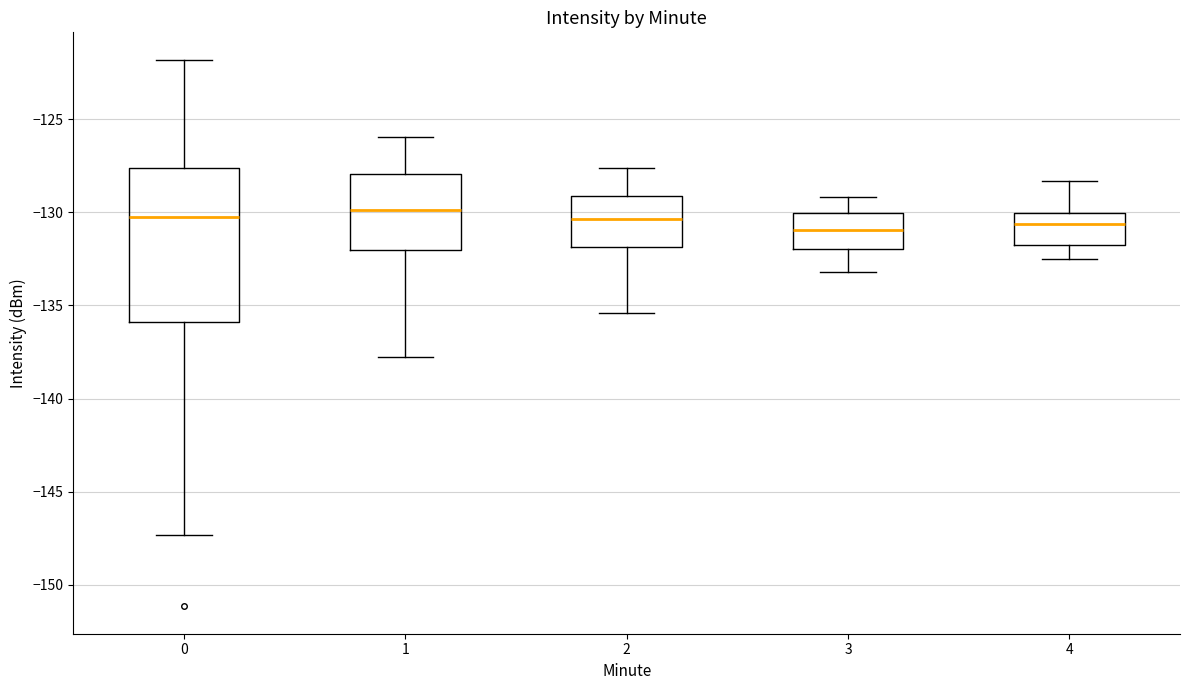

Reading left to right, read every box against the y-axis: the position of its median line, the range the box covers, and the ends of its whiskers. The values are not printed on the chart, so give them approximately, as read against the axis.

0: median -130.5, box -136.0 to -127.5, whiskers -147.5 to -122.0
1: median -130.0, box -132.0 to -128.0, whiskers -138.0 to -126.0
2: median -130.5, box -132.0 to -129.0, whiskers -135.5 to -127.5
3: median -131.0, box -132.0 to -130.0, whiskers -133.0 to -129.0
4: median -130.5, box -132.0 to -130.0, whiskers -132.5 to -128.5